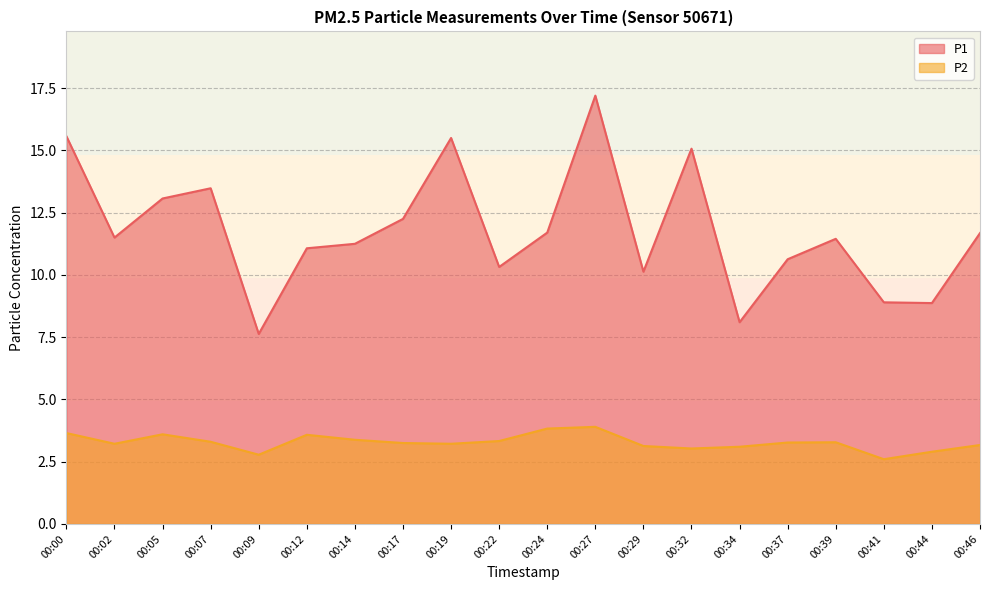

At how many categories does at least one series exceed 13?

6